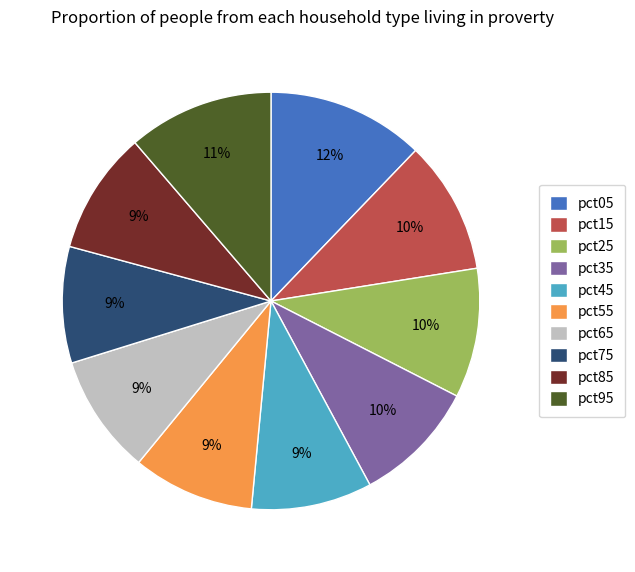

Does any single category account for the majority?

No